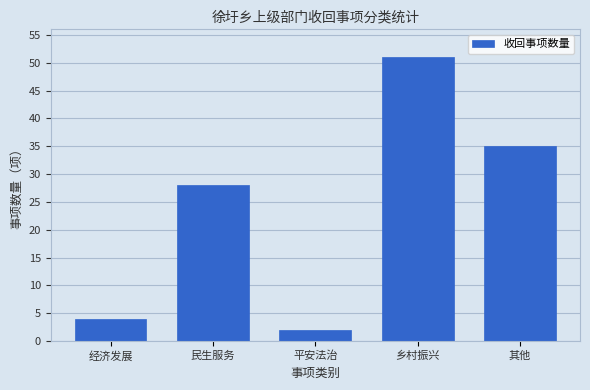

Reading left to right, extract all data points from this chart.

经济发展=4	民生服务=28	平安法治=2	乡村振兴=51	其他=35